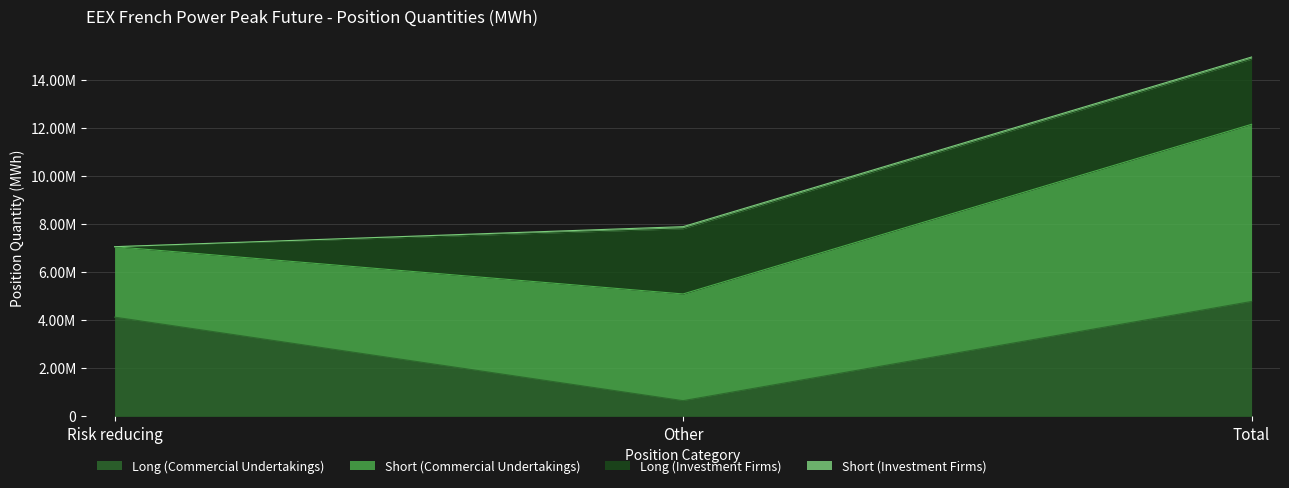

What is the difference between the maximum and minimum values in the Short (Investment Firms) series?

90072